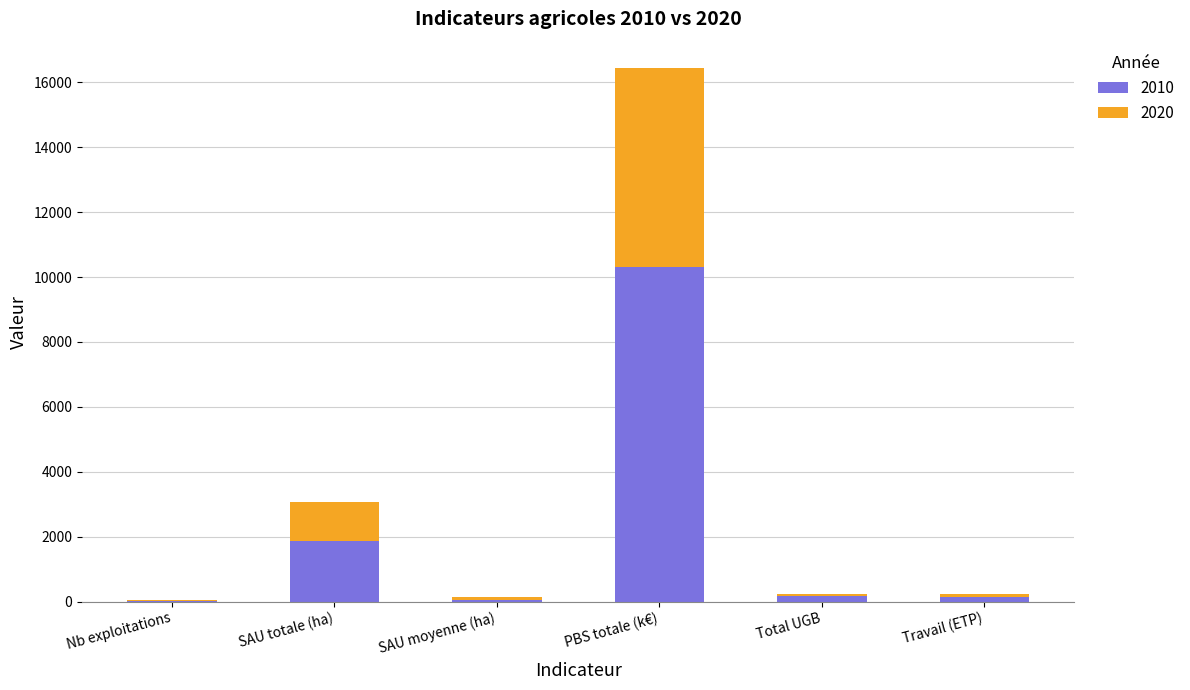

True or false: 2010 has a value of 1856.5 at SAU totale (ha).

True